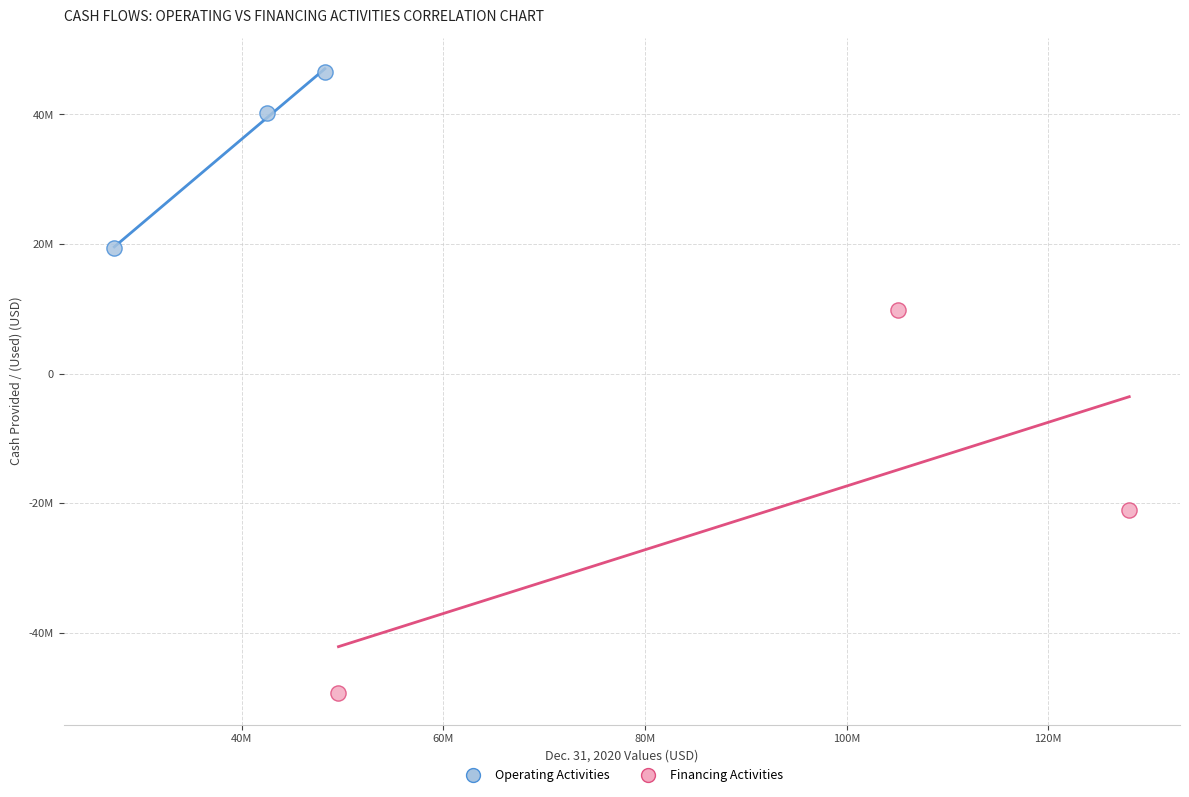

Which series has the largest Y range (max minus min)?

Financing Activities